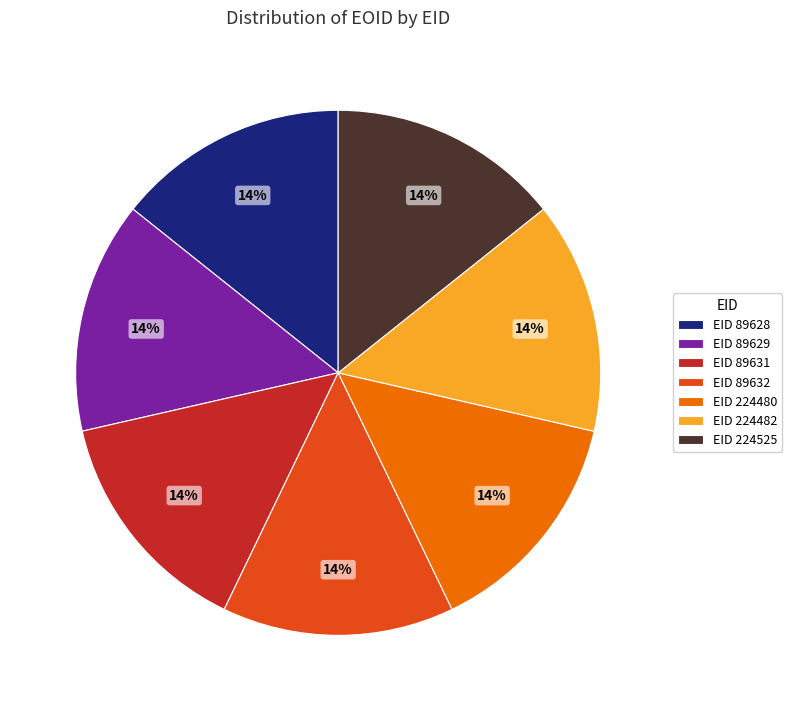

Approximately how many times larger is the value at EID 89628 compared to EID 224525?

1.0